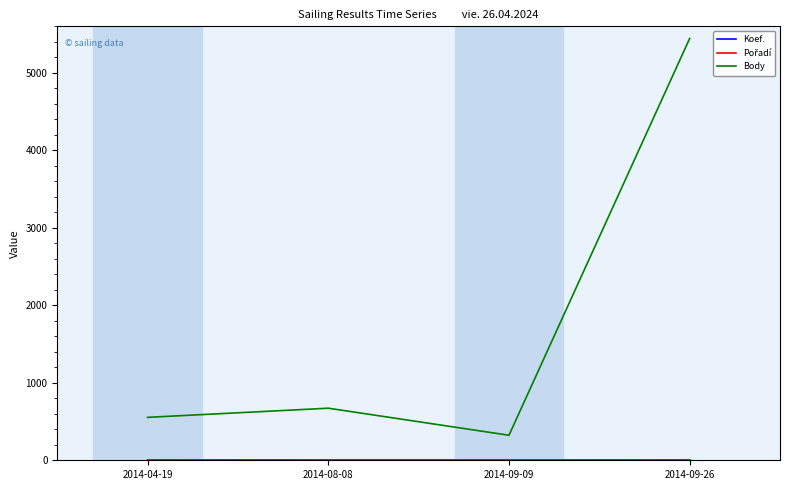

At which label is Body closest to 2883?

2014-08-08